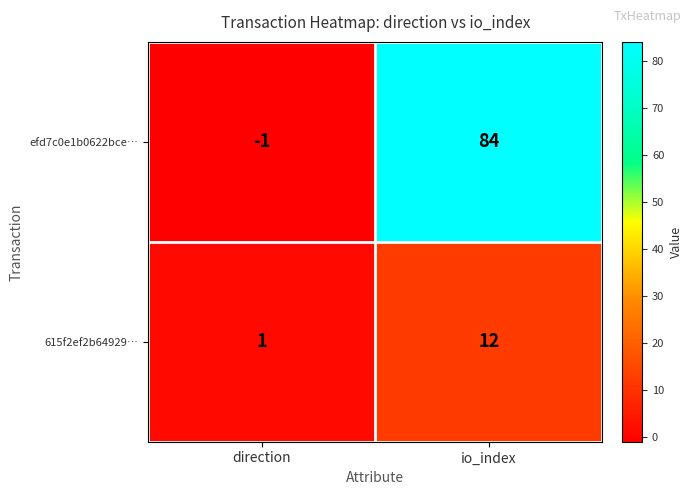

What is the smallest value displayed?

-1